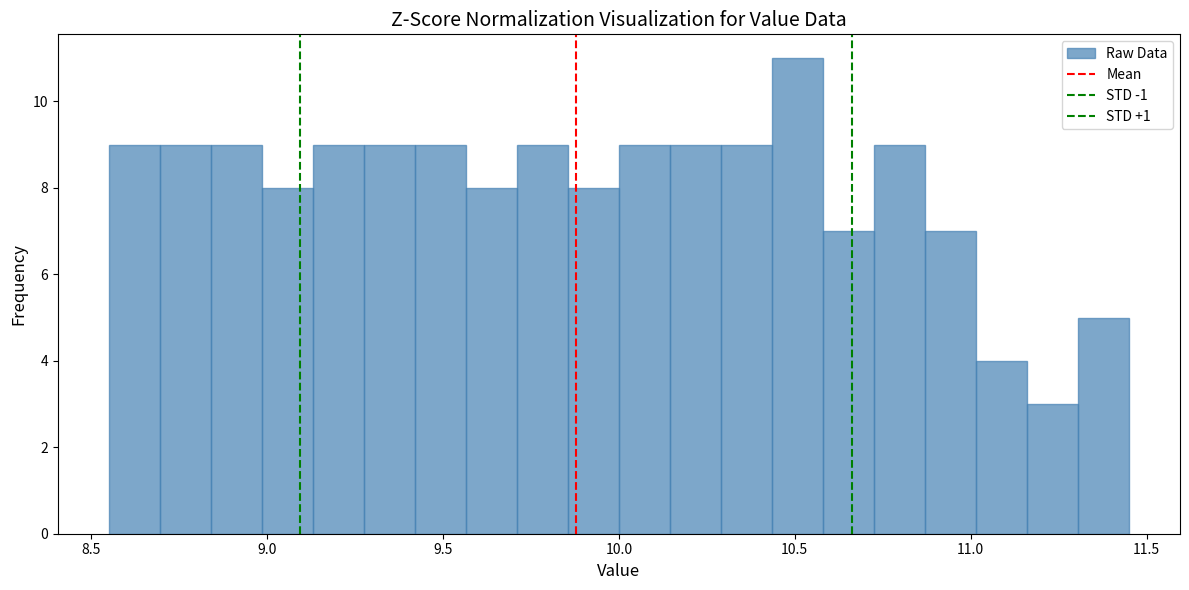

Read against the x-axis, roughly where is the centre of the tallest bar?

10.50